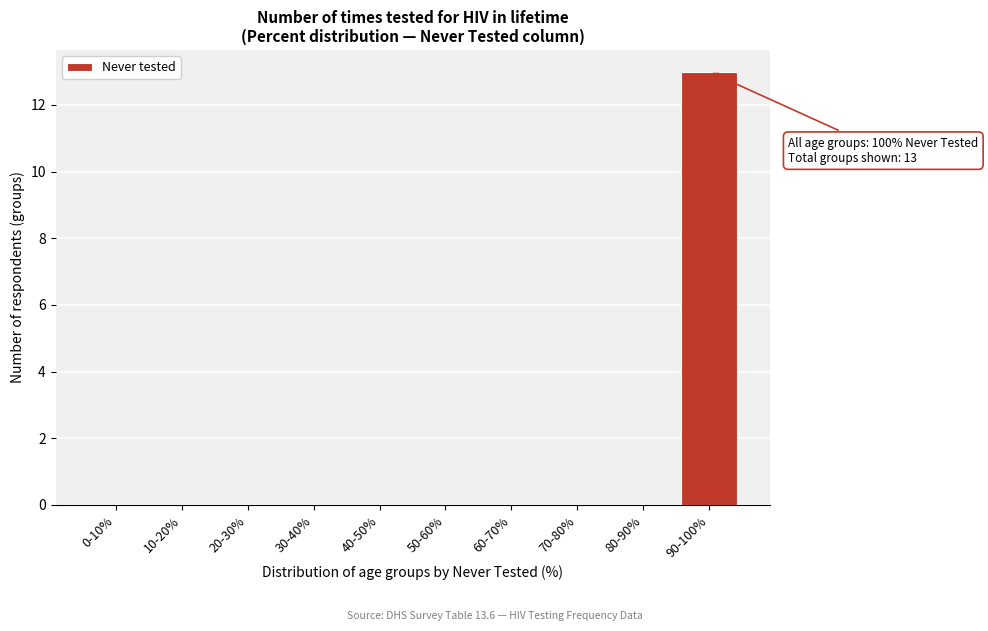

Reading right to left, list all the values displayed in this chart.

90-100%=13	80-90%=0	70-80%=0	60-70%=0	50-60%=0	40-50%=0	30-40%=0	20-30%=0	10-20%=0	0-10%=0